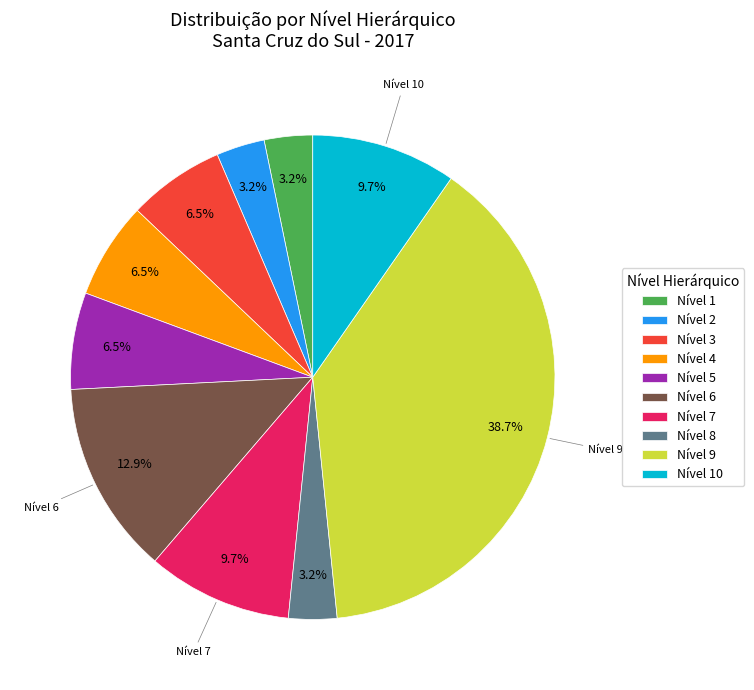

Count the number of slices in the pie.

10